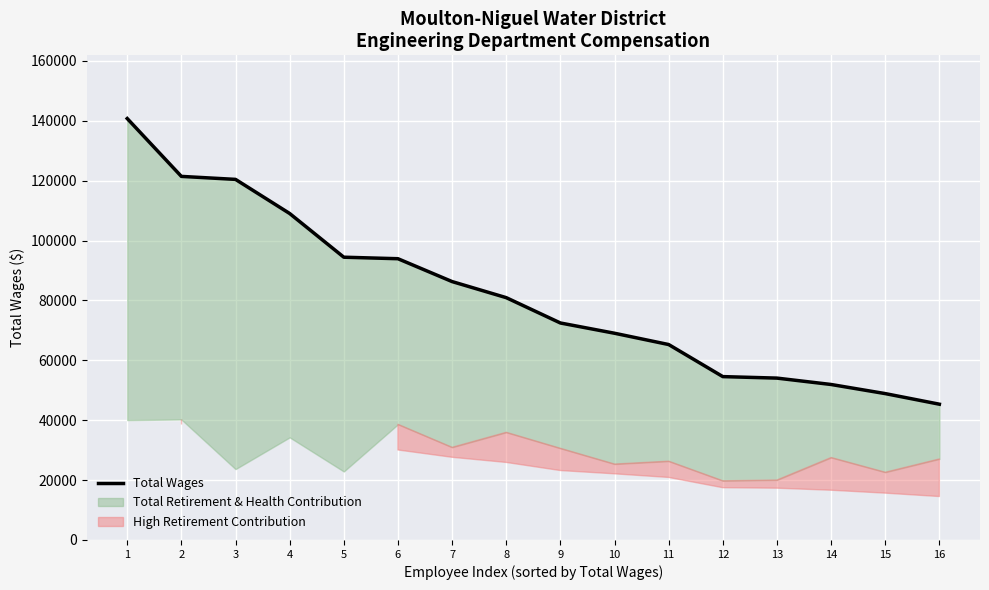

What is the sum of the values at 11 and 7?

151542